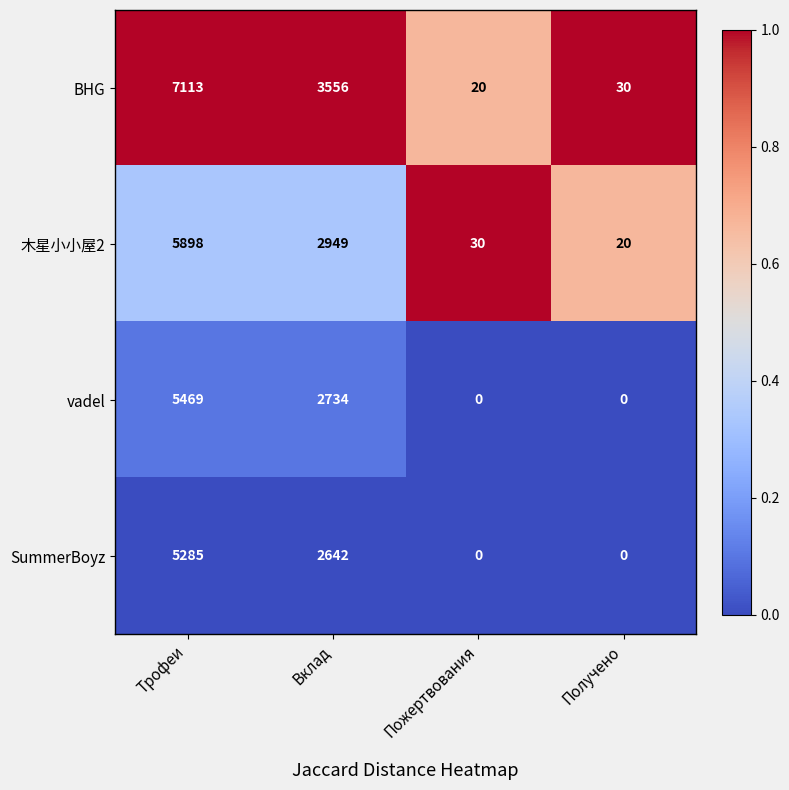

The 木星小小屋2 series shows 4735 at Вклад. True or false?

False